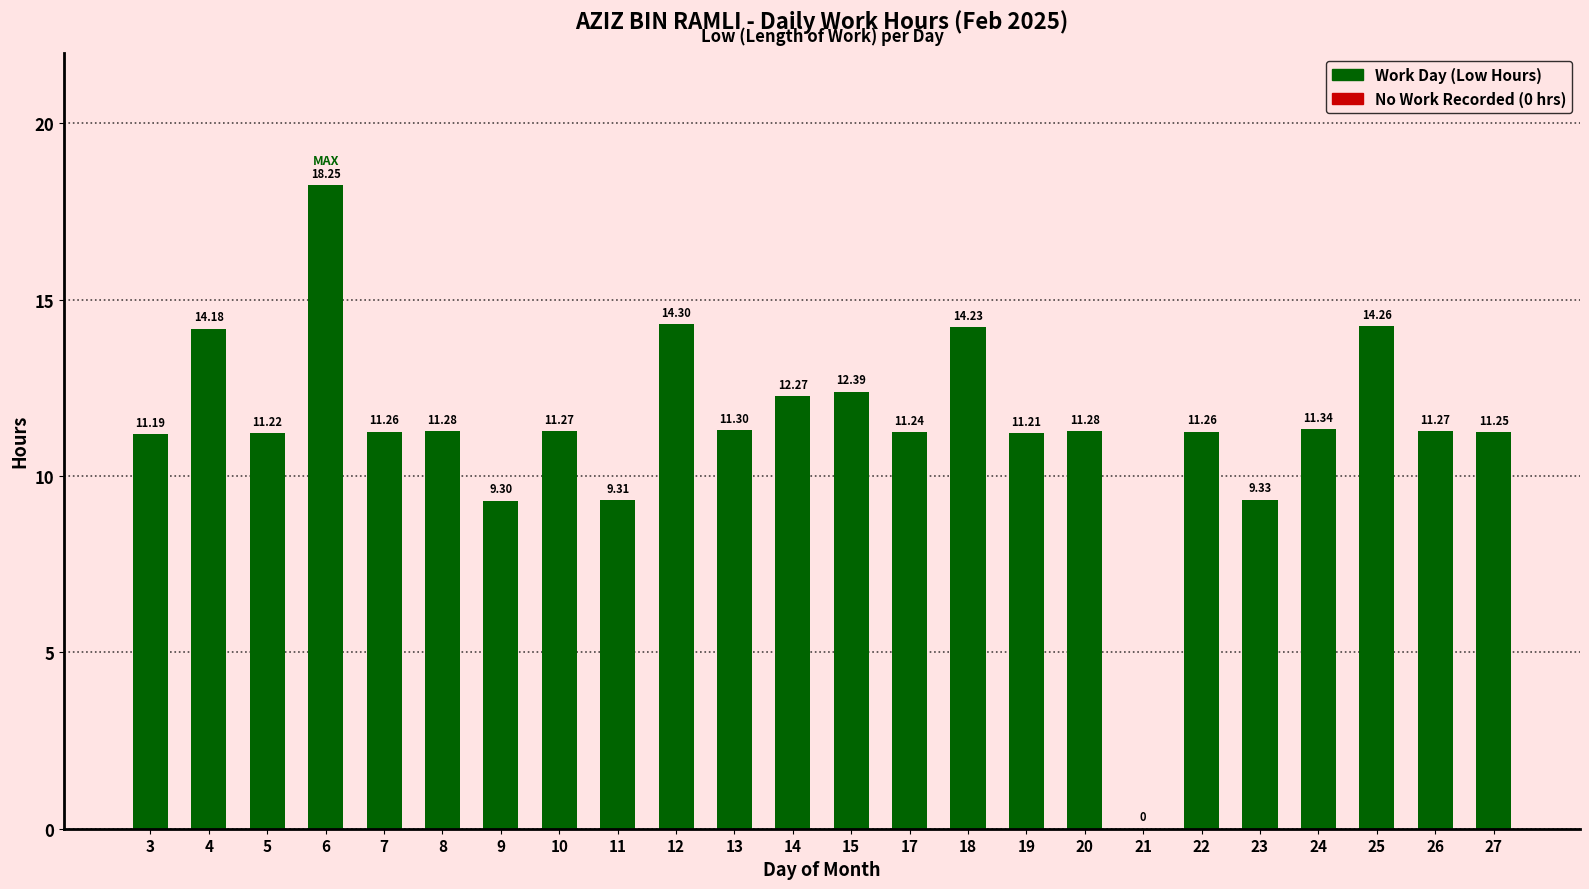

Between 12 and 15, which is larger?

12